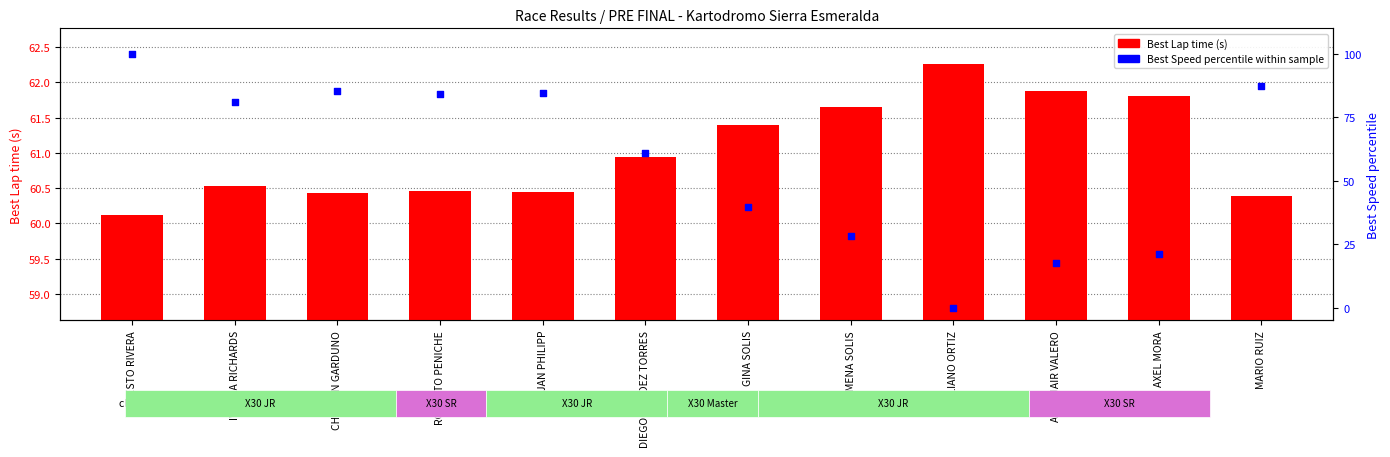

Is the value of Best Lap time at JAN PHILIPP greater than the value of Best Speed (percentile within sample) at IVANNA RICHARDS?

No